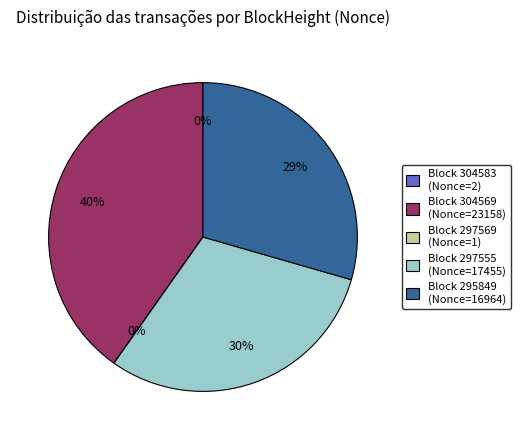

True or false: Block 297555 (Nonce=17455) accounts for 30% of the total.

True